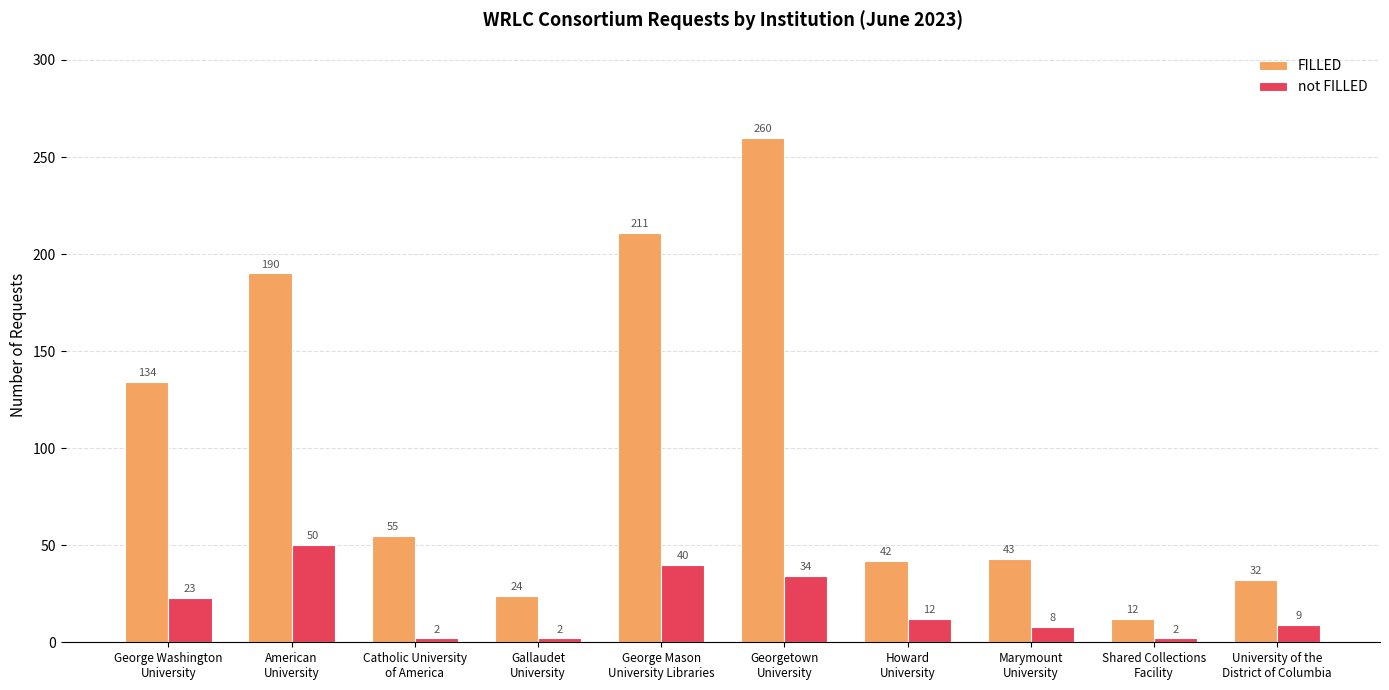

What is the label of the 2nd bar from the right?

Shared Collections
Facility